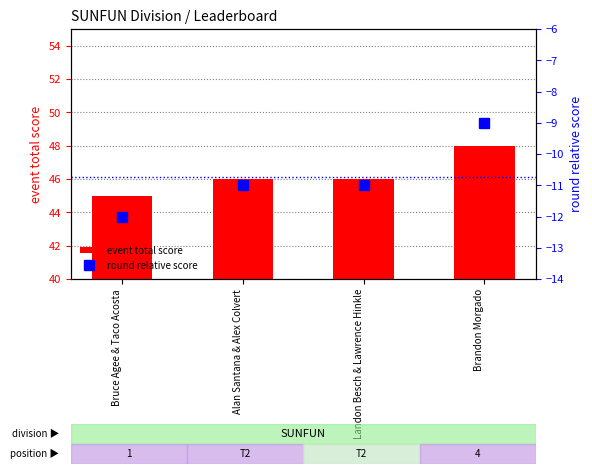

How many data points in event total score are above 46?

1